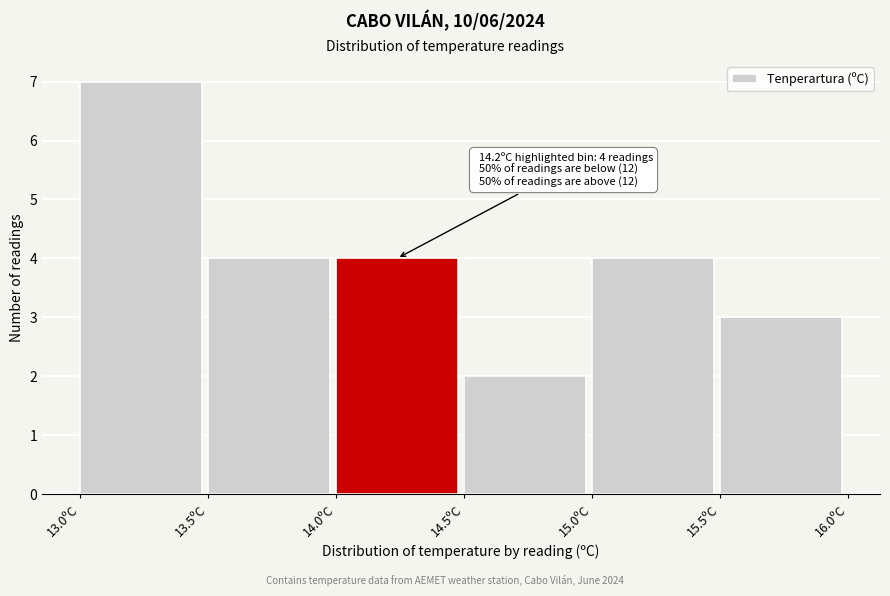

Which range on the x-axis has the tallest bar?

13.0 to 13.5